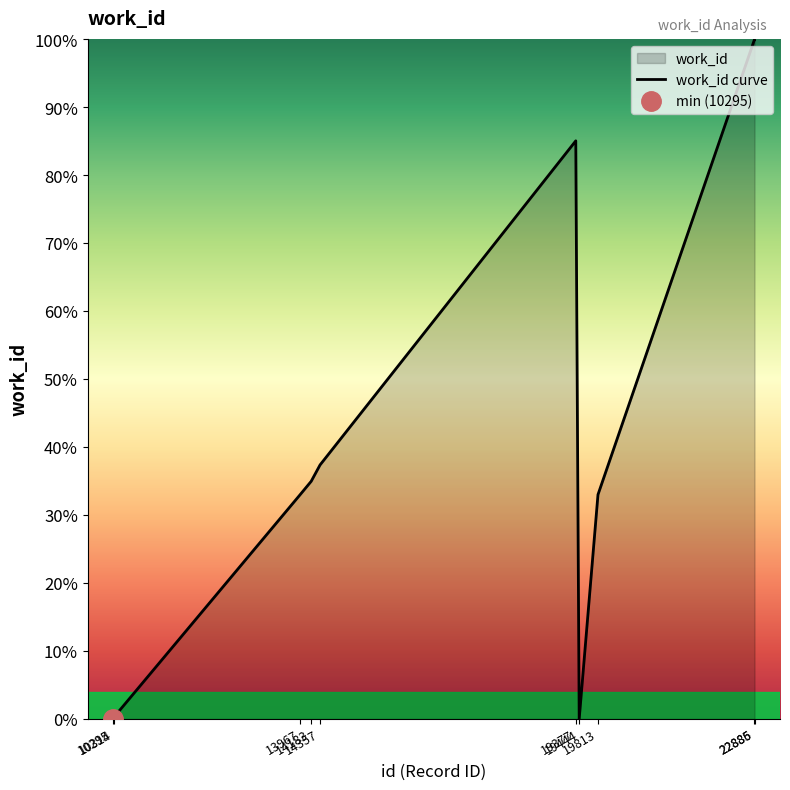

The value at 19377 is 130.2. True or false?

False